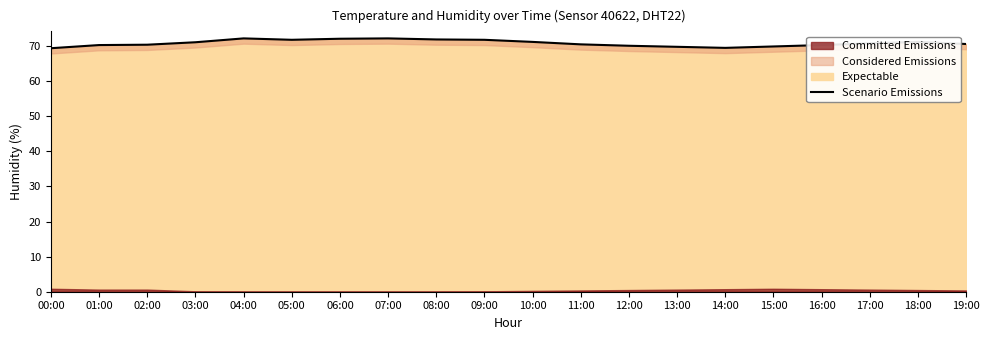

What is the label of the 10th point from the right?

10:00